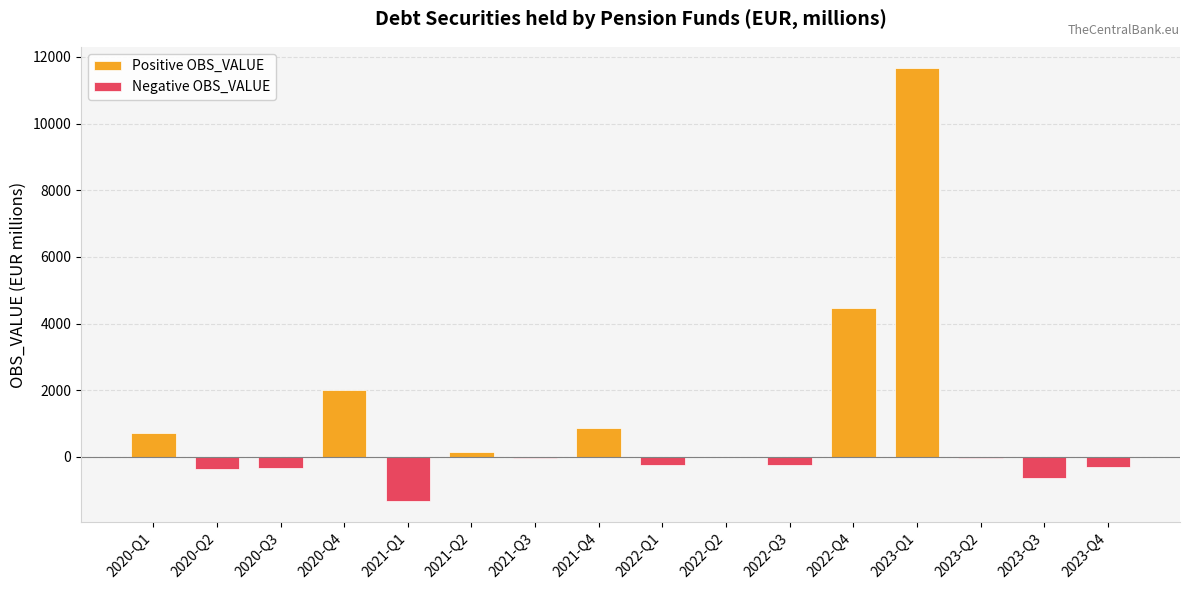

What is the difference between the maximum and minimum values in the Negative OBS_VALUE series?

1314.1